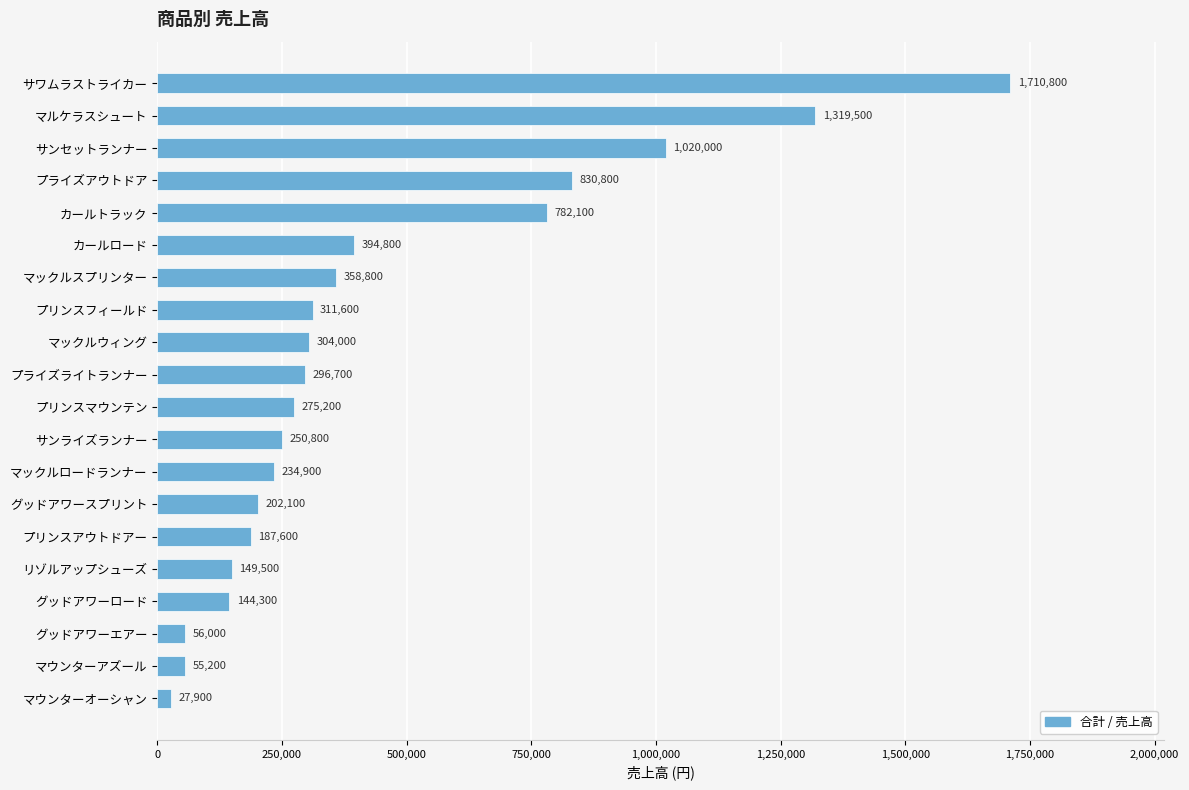

List the labels in order of value, largest first.

サワムラストライカー, マルケラスシュート, サンセットランナー, プライズアウトドア, カールトラック, カールロード, マックルスプリンター, プリンスフィールド, マックルウィング, プライズライトランナー, プリンスマウンテン, サンライズランナー, マックルロードランナー, グッドアワースプリント, プリンスアウトドアー, リゾルアップシューズ, グッドアワーロード, グッドアワーエアー, マウンターアズール, マウンターオーシャン